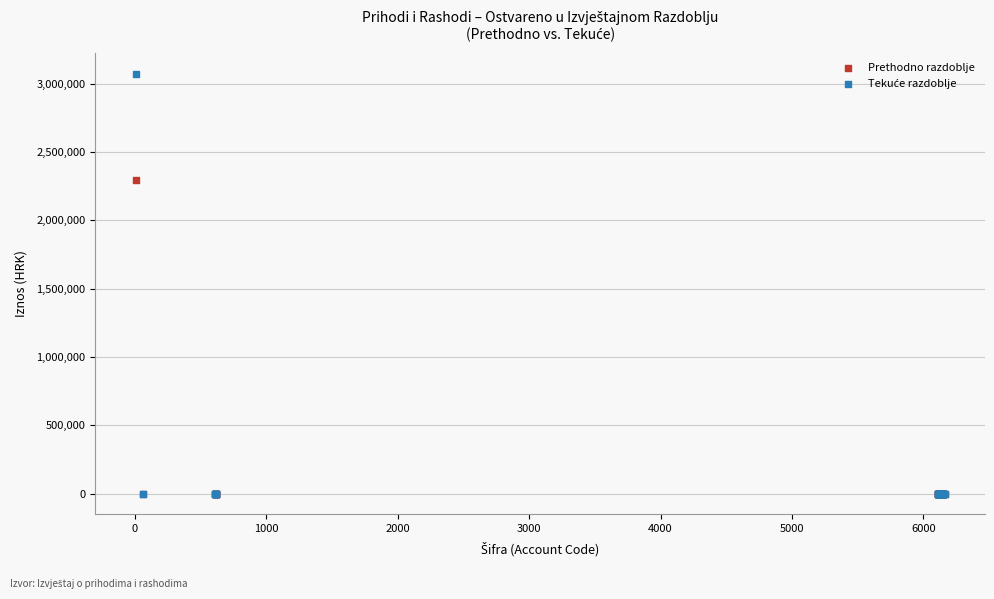

Across all series, what Y value is closest to 1536022?

2296887.4